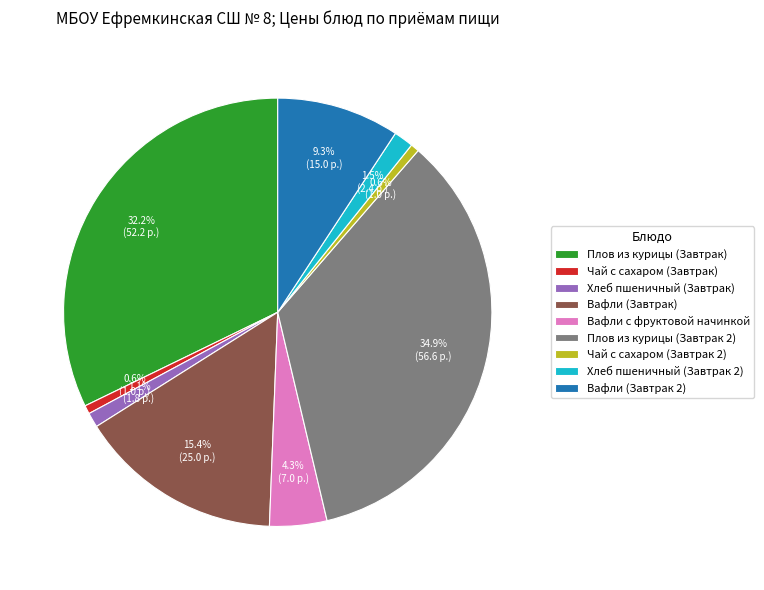

What is the largest slice in the pie chart?

Плов из курицы (Завтрак 2)